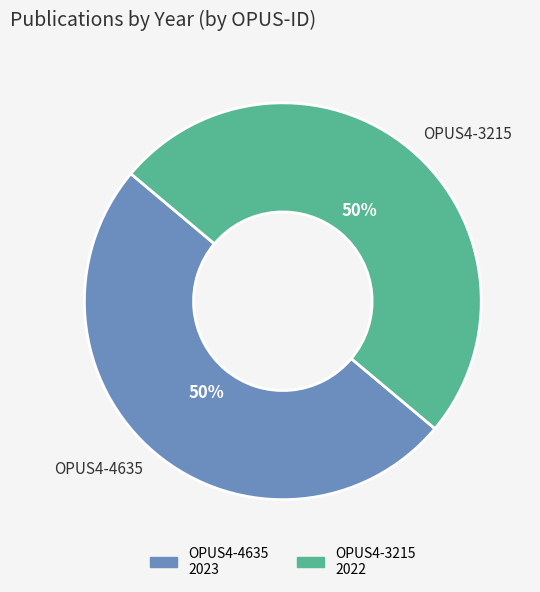

Count the number of slices in the pie.

2